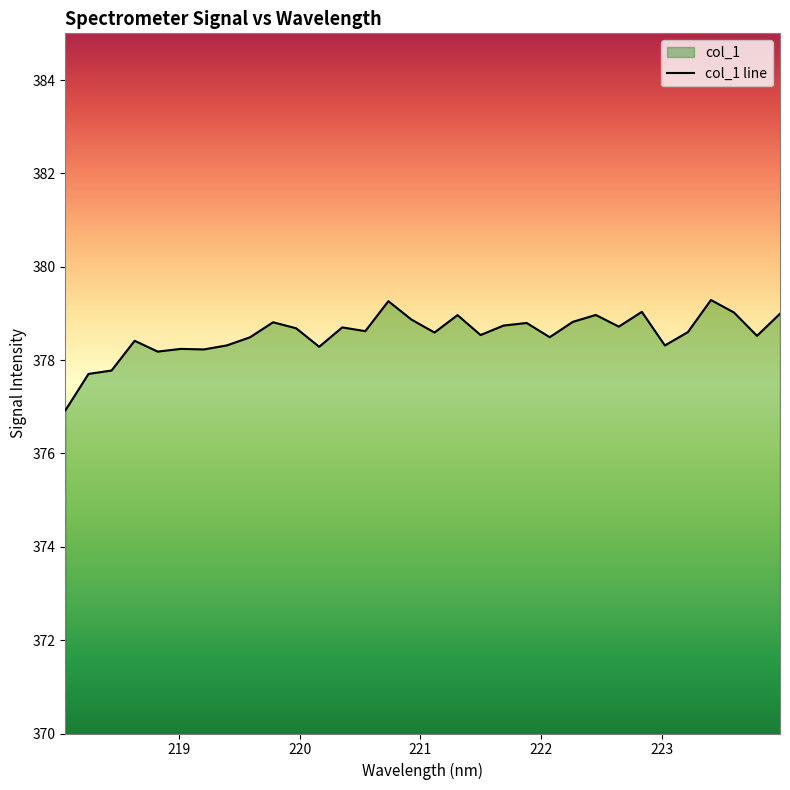

What is the difference between the maximum and minimum values?

2.4